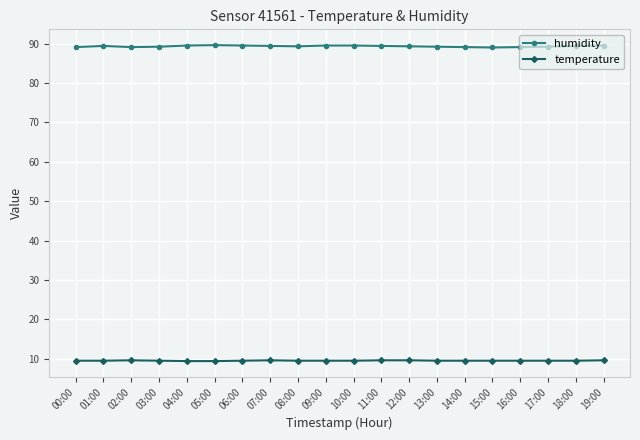

What is the sum of all temperature values?

190.3